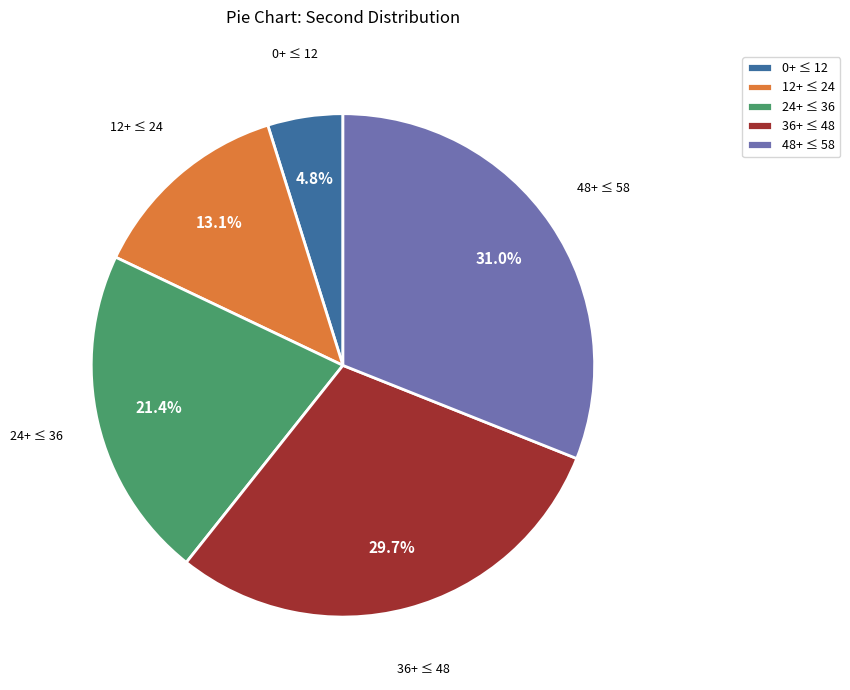

Does 36+ ≤ 48 account for over 50% of the chart?

No